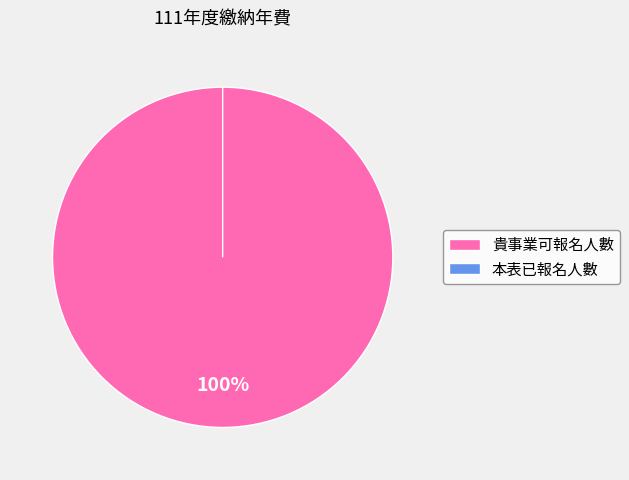

To the nearest percent, what is the average slice percentage?

50%